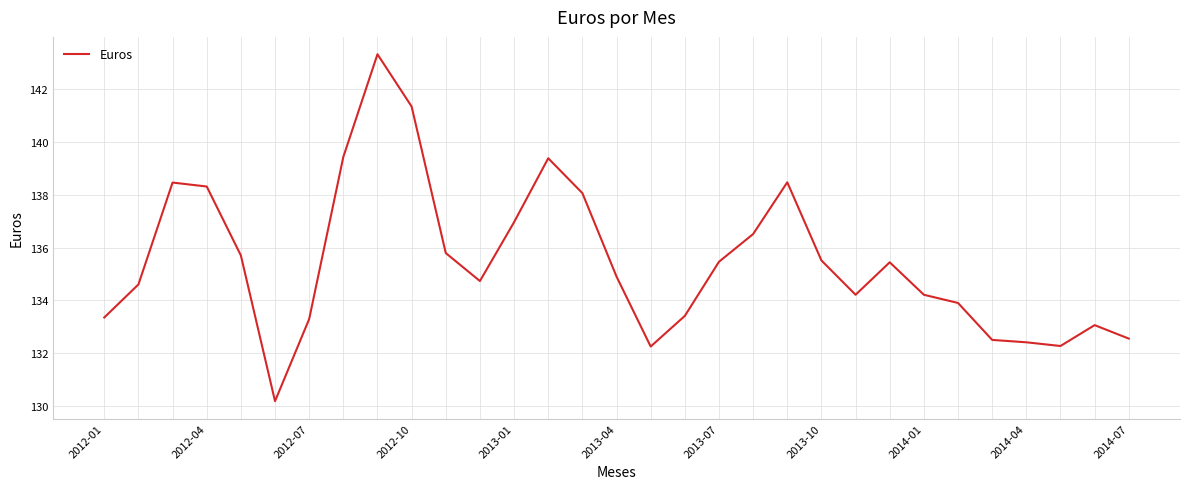

What is the difference between the maximum and minimum values?

13.1